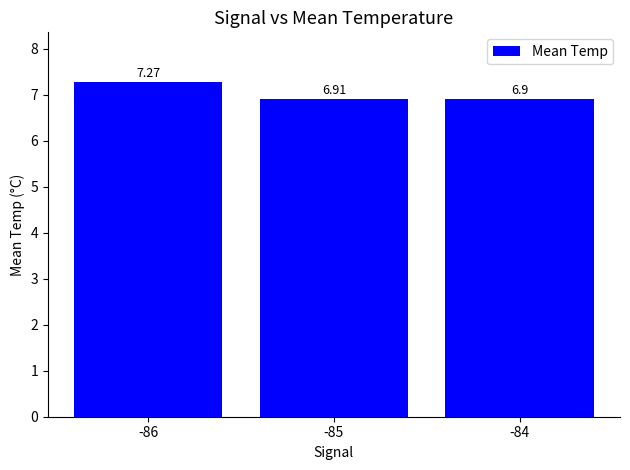

What is the sum of the values at -84 and -85?

13.8